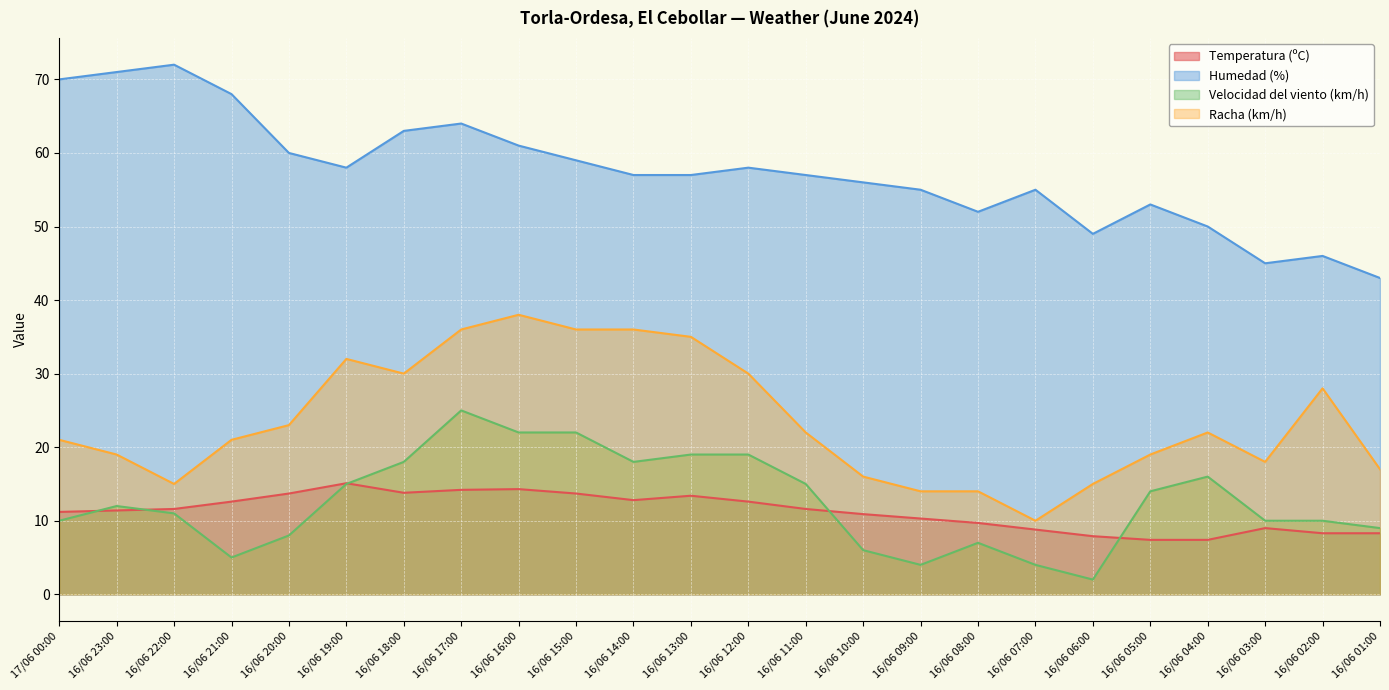

Which category has the highest value across all series?

16/06 22:00